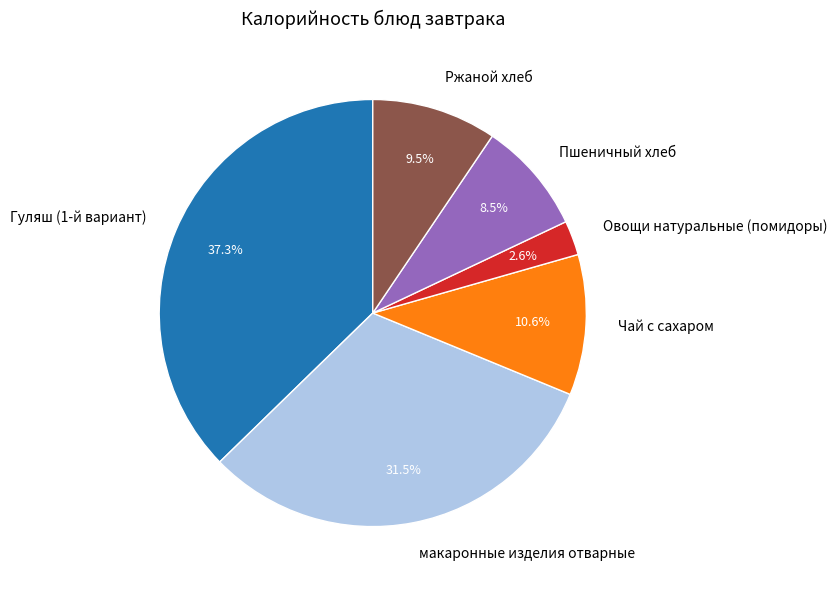

Is it true that Гуляш (1-й вариант) is 50% of the pie?

False